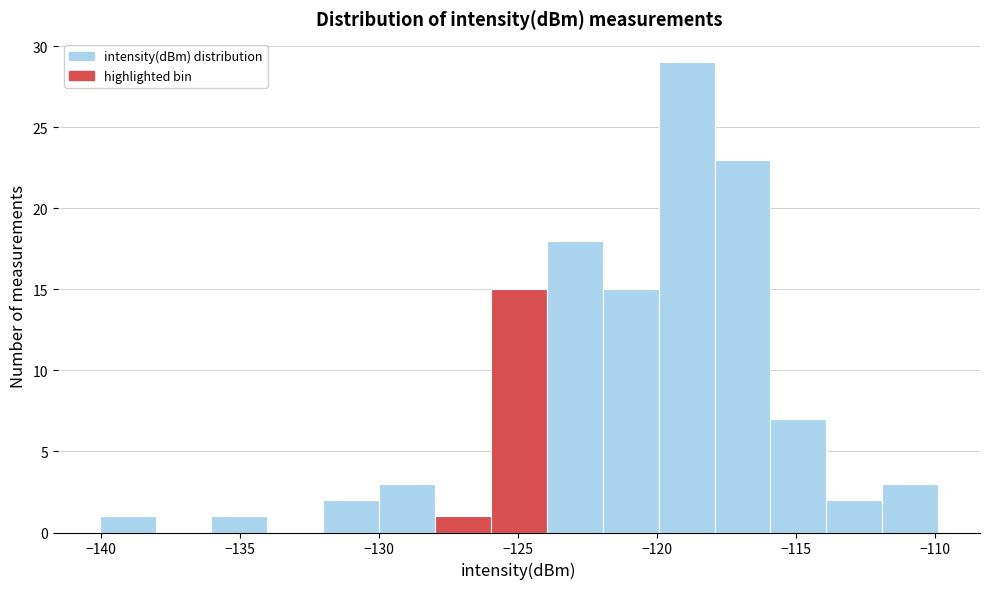

Reading left to right, transcribe this chart: for each bar, give the range it covers on the x-axis and its height. Neither the bar edges nor the heights are printed on the chart, so give them approximately, as read against the axes.

-140 to -138: 1
-138 to -136: 0
-136 to -134: 1
-134 to -132: 0
-132 to -130: 2
-130 to -128: 3
-128 to -126: 1
-126 to -124: 15
-124 to -122: 18
-122 to -120: 15
-120 to -118: 29
-118 to -116: 23
-116 to -114: 7
-114 to -112: 2
-112 to -110: 3